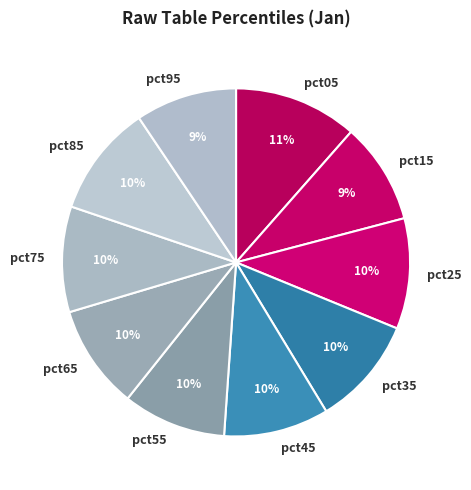

To the nearest percent, what is the combined percentage of pct55 and pct35?

20%